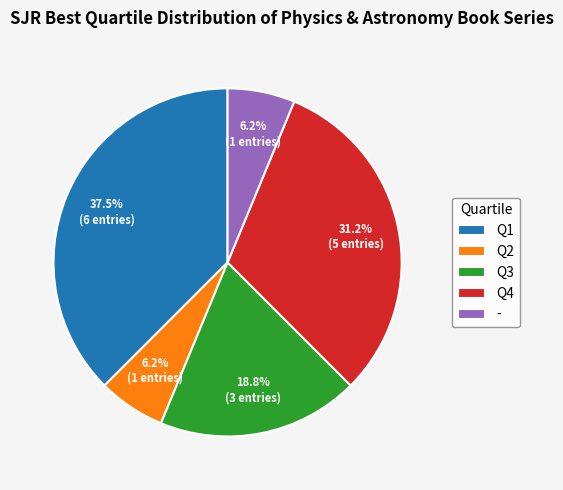

Is Q3 the majority of the pie?

No